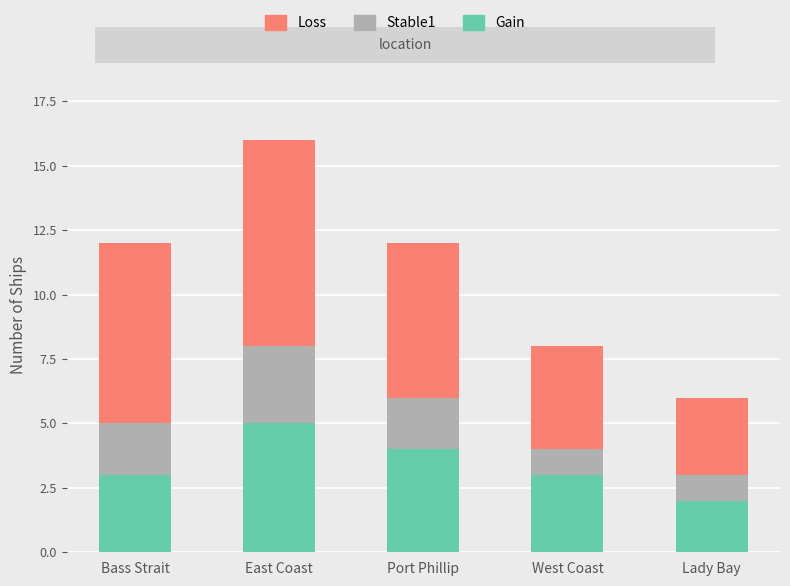

What is the difference between the maximum and minimum values in the Gain series?

3